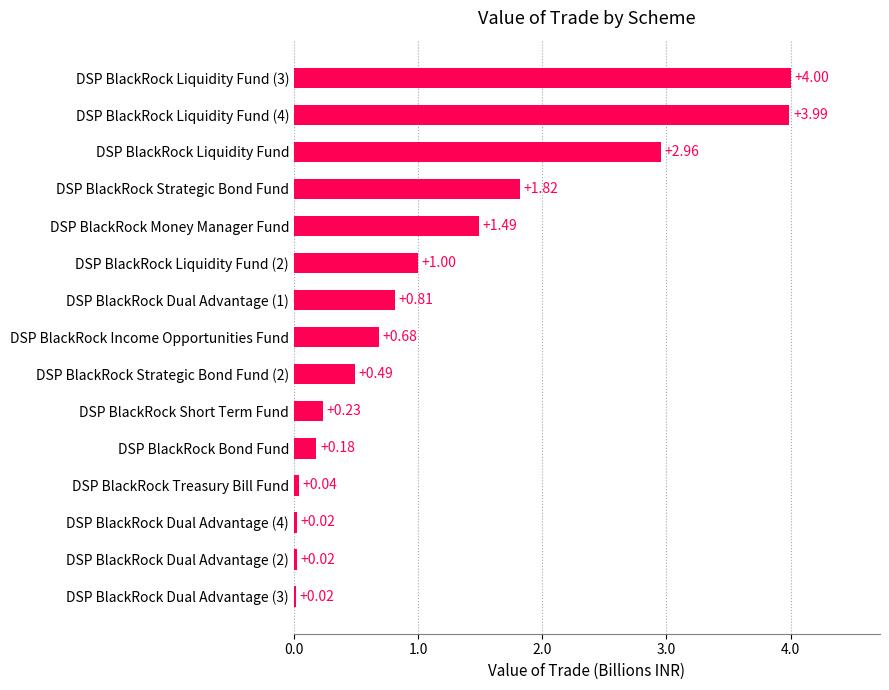

What is the average value?

1.2